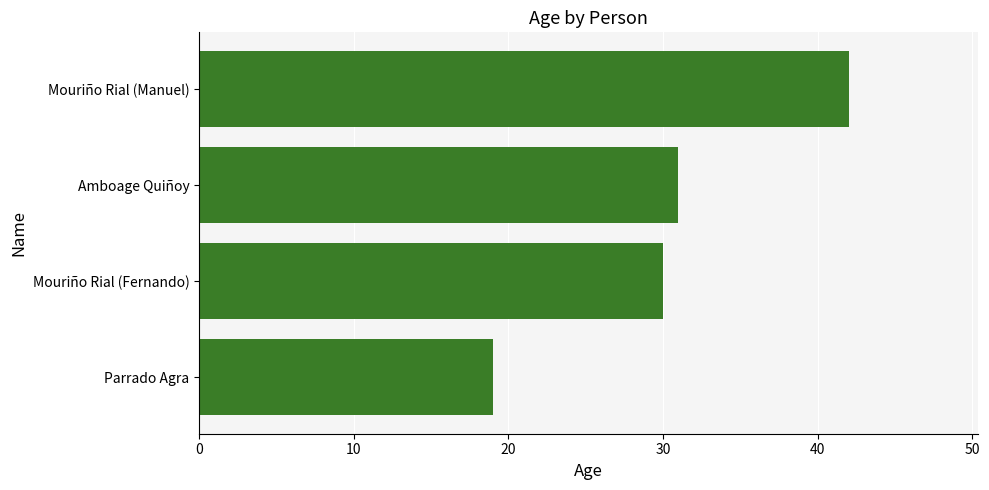

Are the bars grouped side by side (vs. stacked)?

No